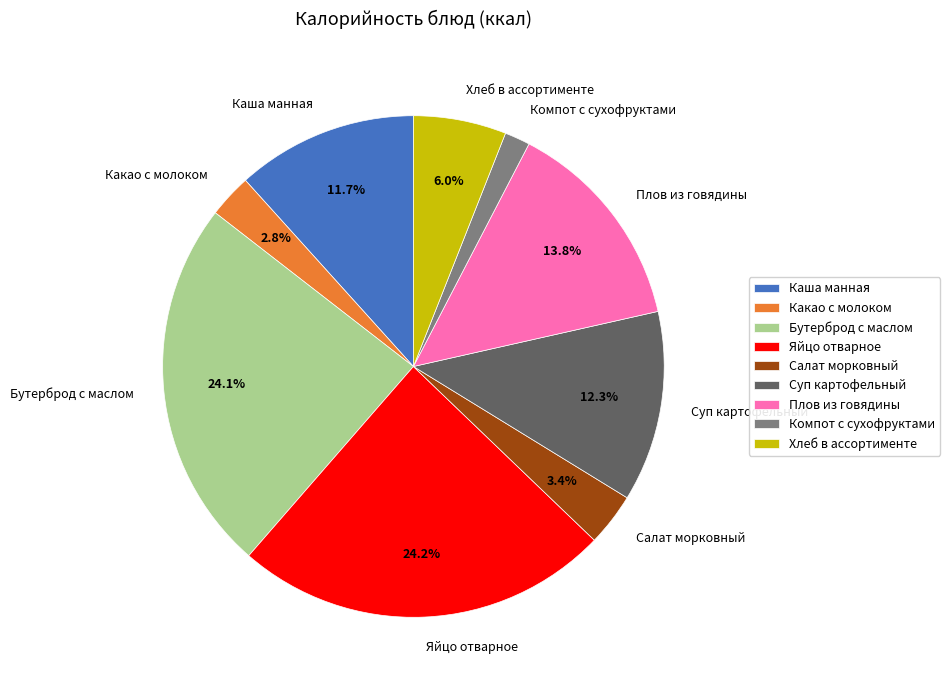

Is there a majority slice in this chart?

No